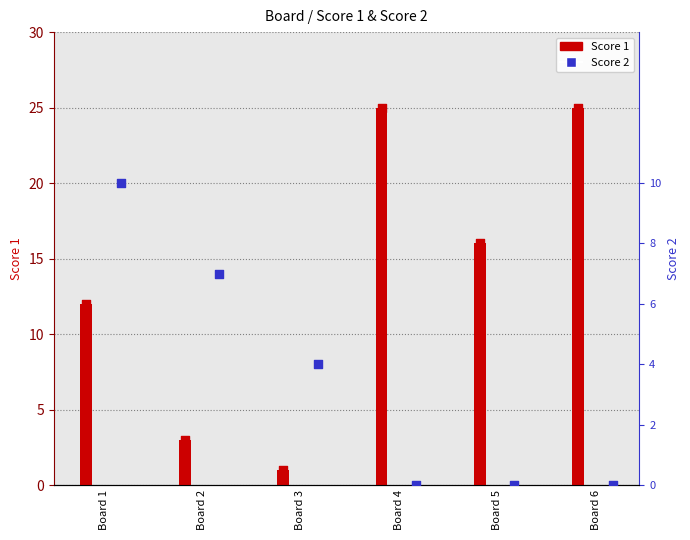

What are all the series names shown in the legend?

Score 1, Score 2